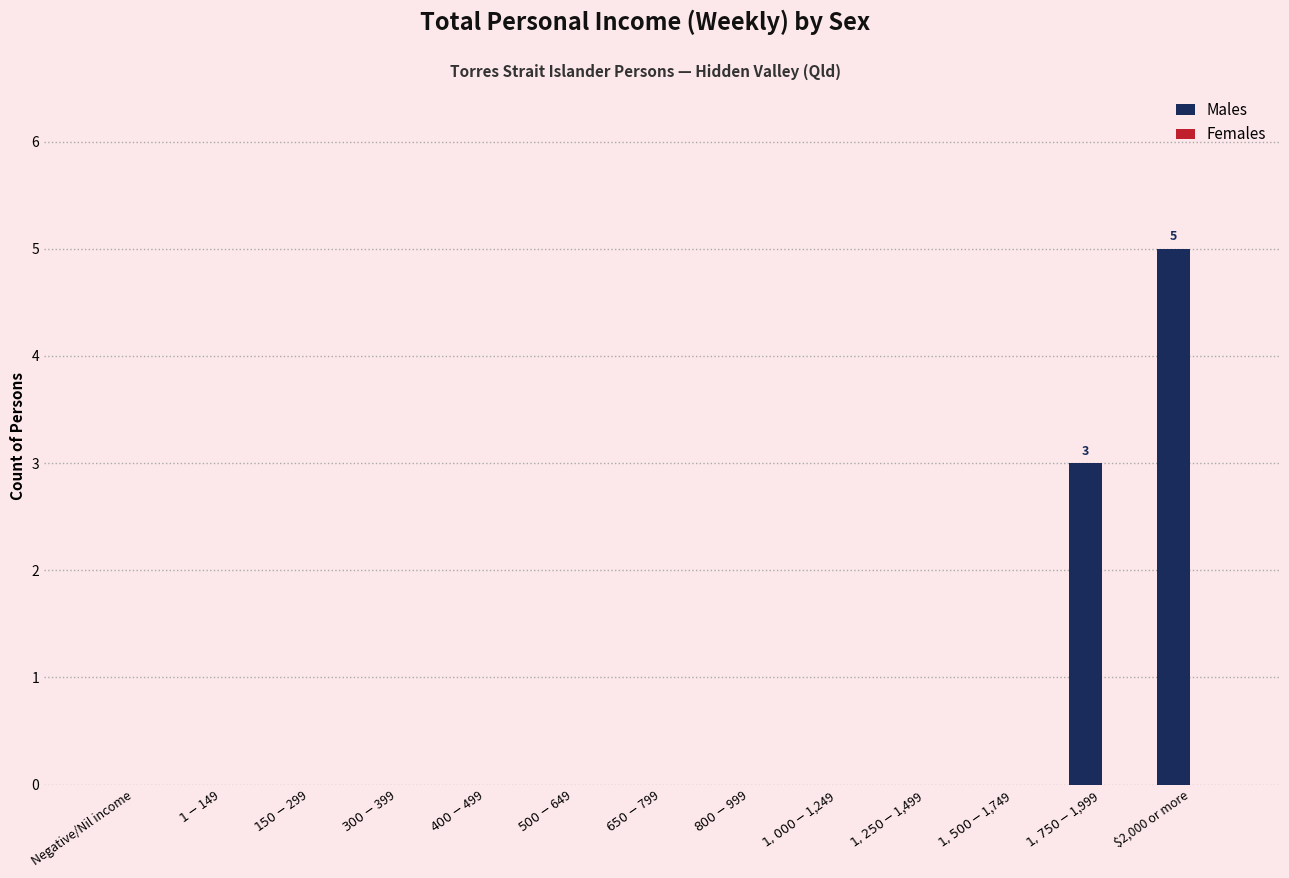

What is the sum of all values?

8